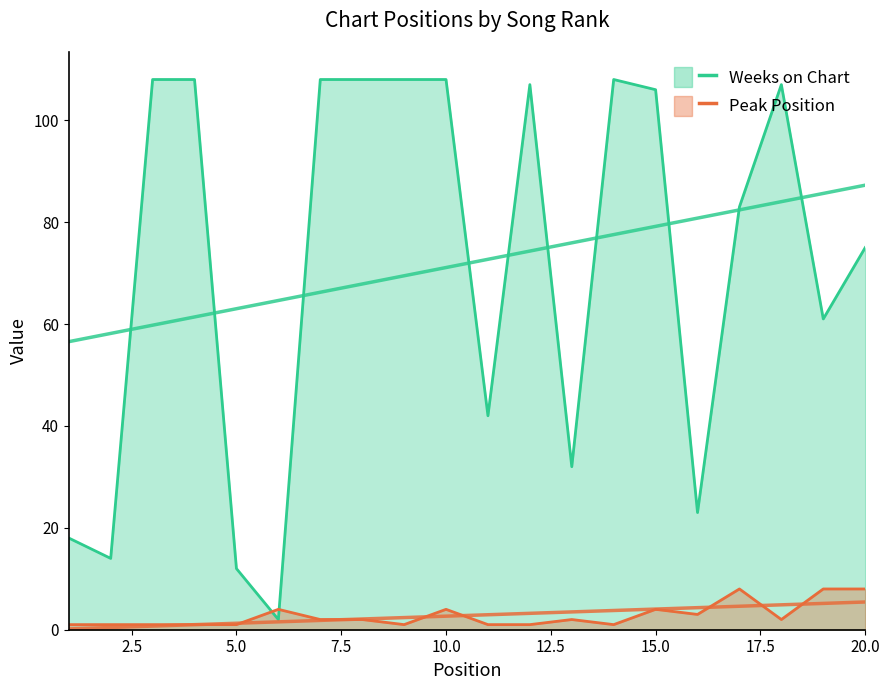

Which category has the lowest value in the Weeks on Chart series?

6